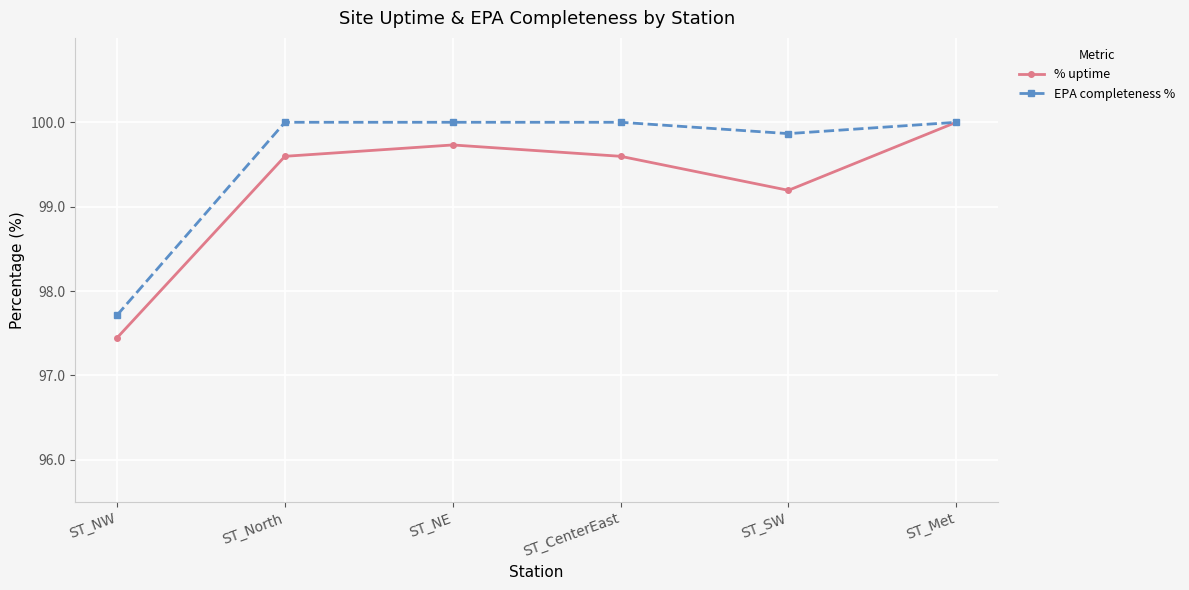

What is the sum of all EPA completeness % values?

597.6